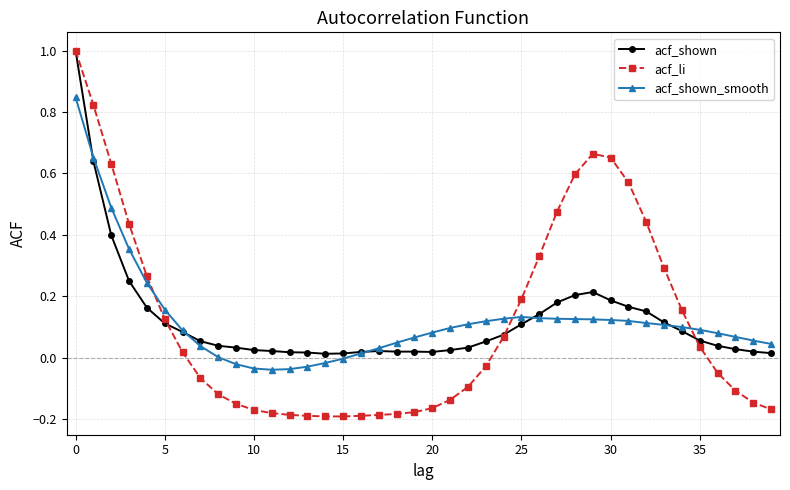

True or false: acf_shown has more than 0 points higher than both neighbors.

True